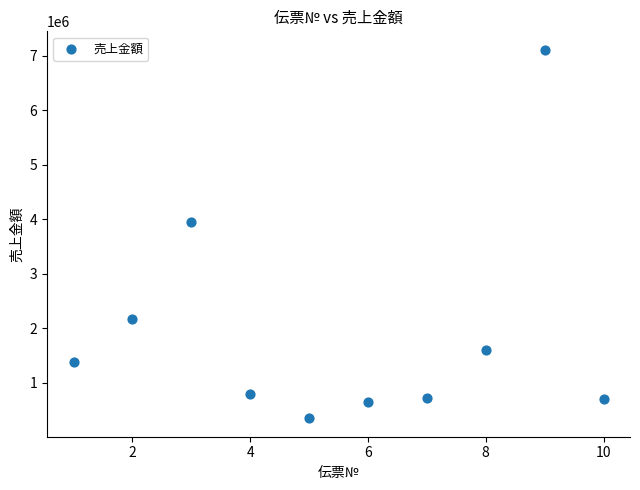

What Y value in the scatter plot is closest to 3729000?

3950000